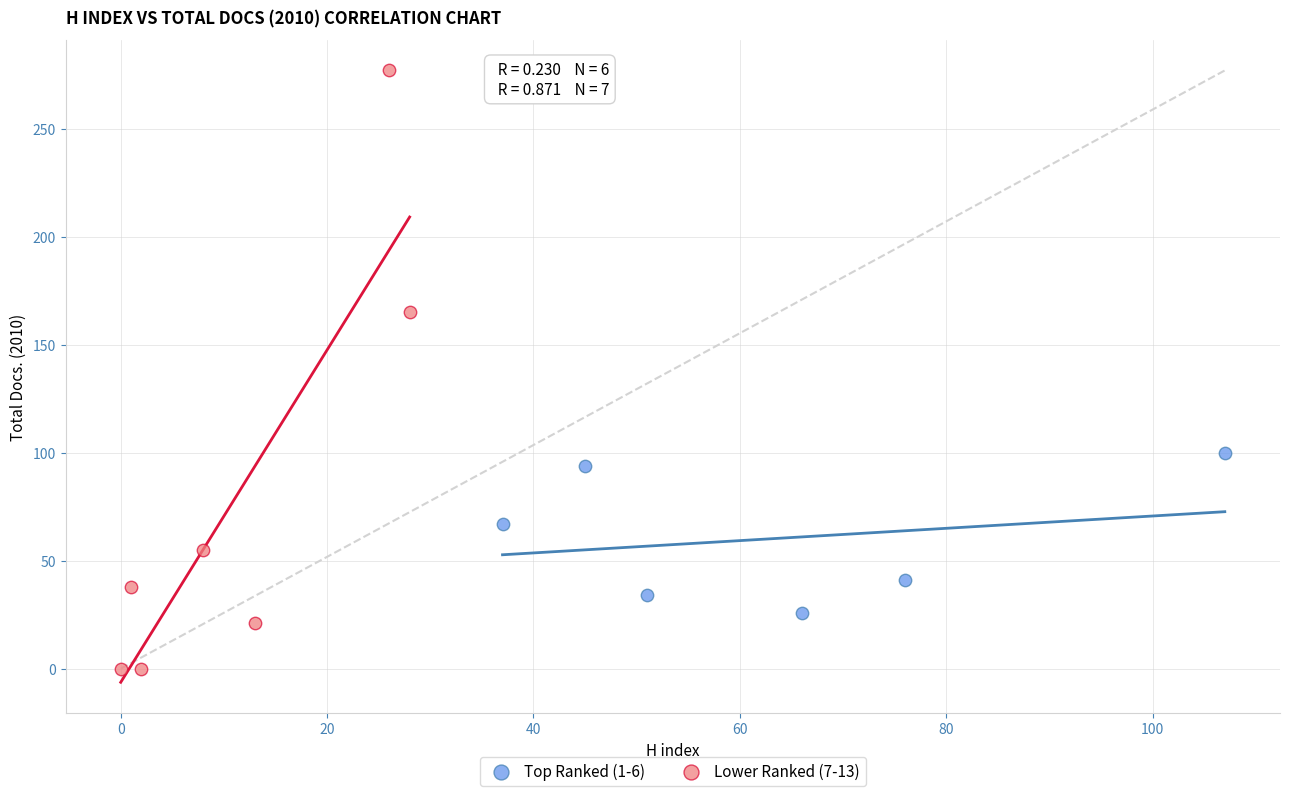

Which series contains the lowest Y value?

Lower Ranked (7-13)